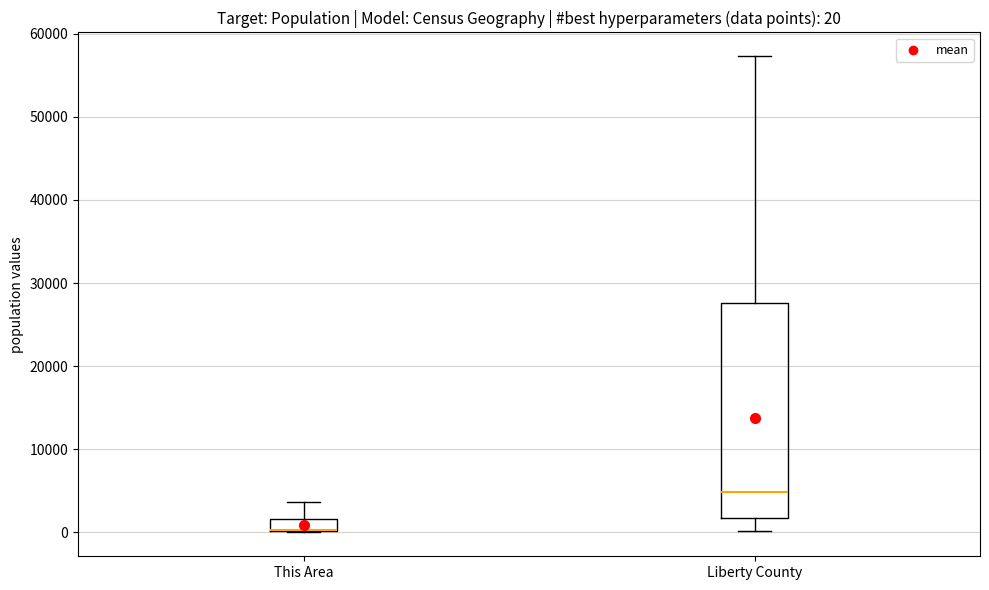

Comparing the boxes themselves (not the whiskers), which one is the tallest?

Liberty County